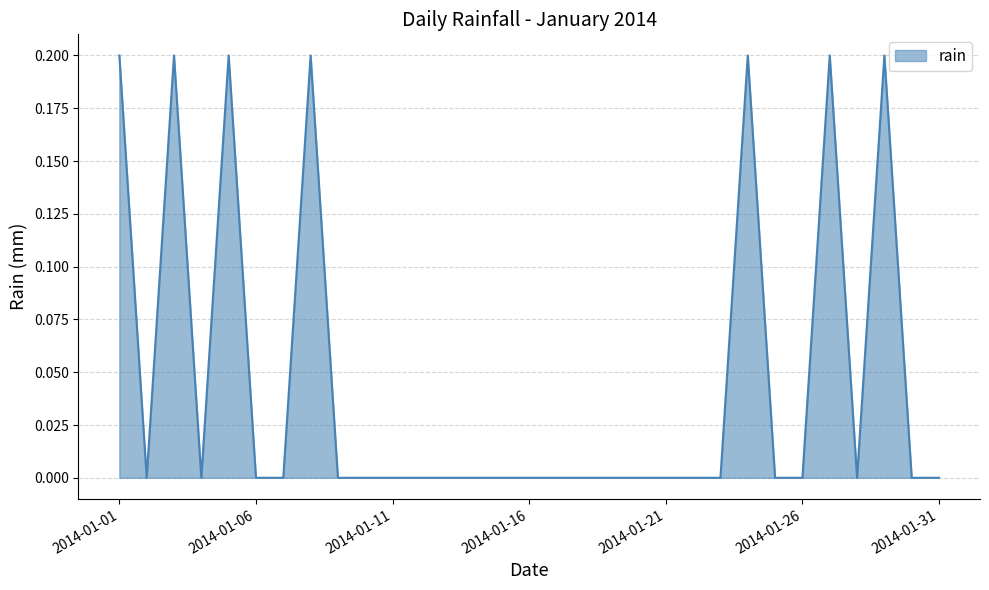

How many series are shown in this chart?

1